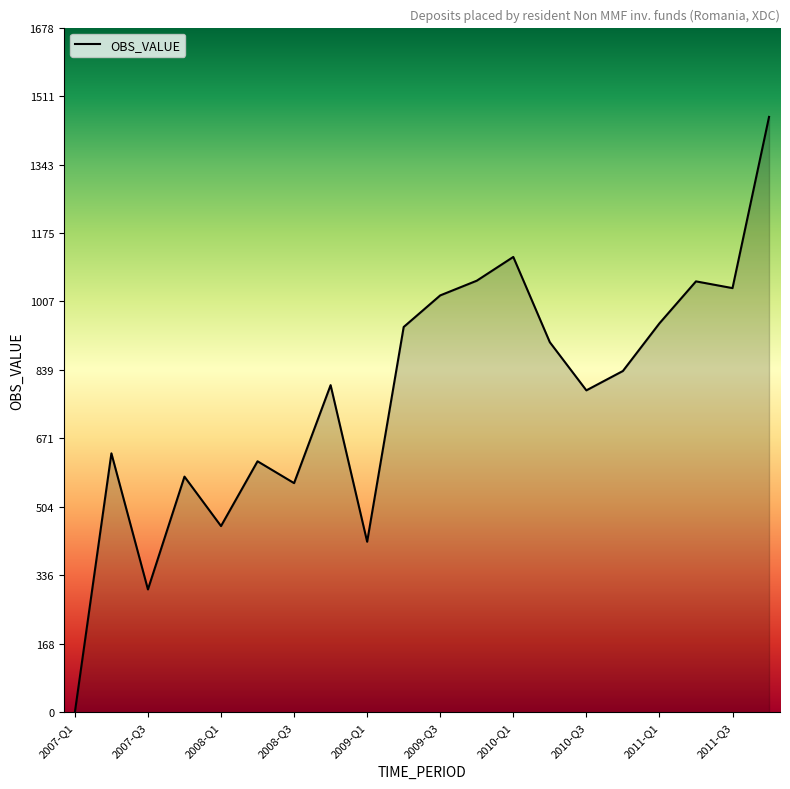

What is the difference between the maximum and minimum values?

1459.6